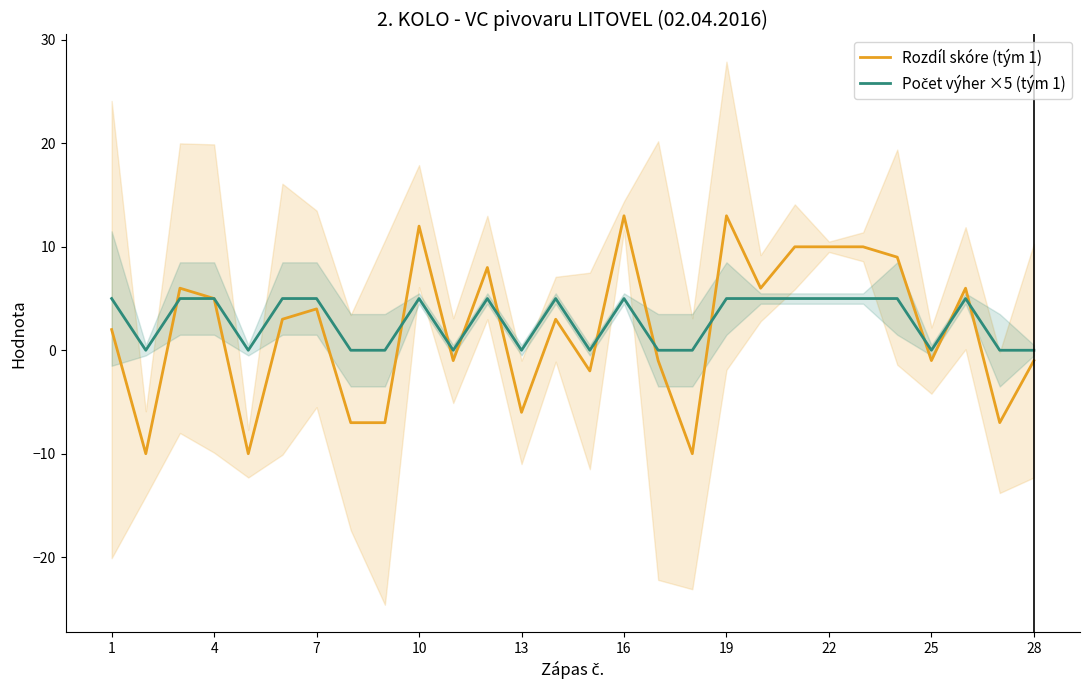

What is the smallest value displayed?

-10